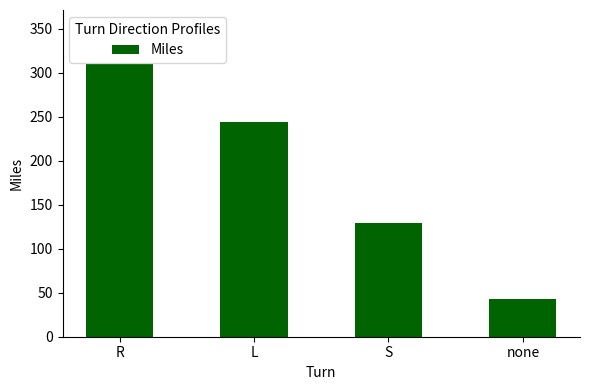

What is the change in value from S to none?

-85.7